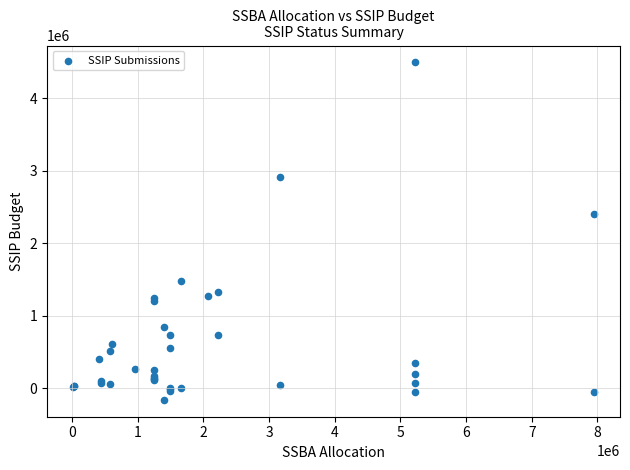

What Y value in the scatter plot is closest to 2169363?

2400618